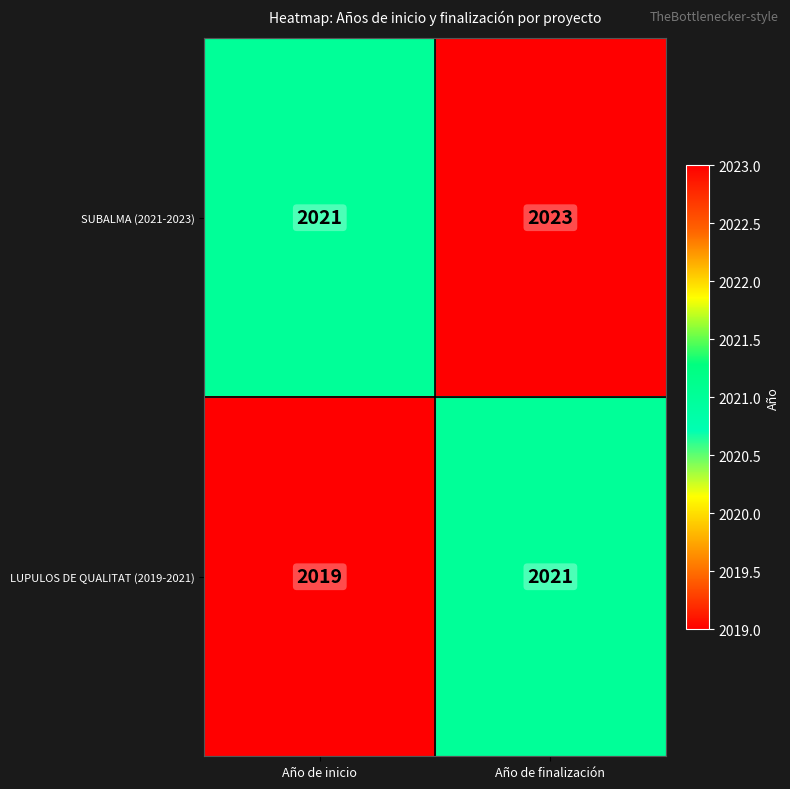

Reading right to left, extract all data points from this chart.

SUBALMA (2021-2023): Año de finalización=2023	Año de inicio=2021
LUPULOS DE QUALITAT (2019-2021): Año de finalización=2021	Año de inicio=2019